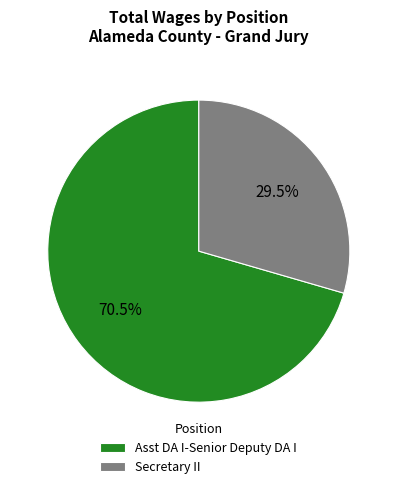

What portion of the pie excludes Asst DA I-Senior Deputy DA I?

29.5%